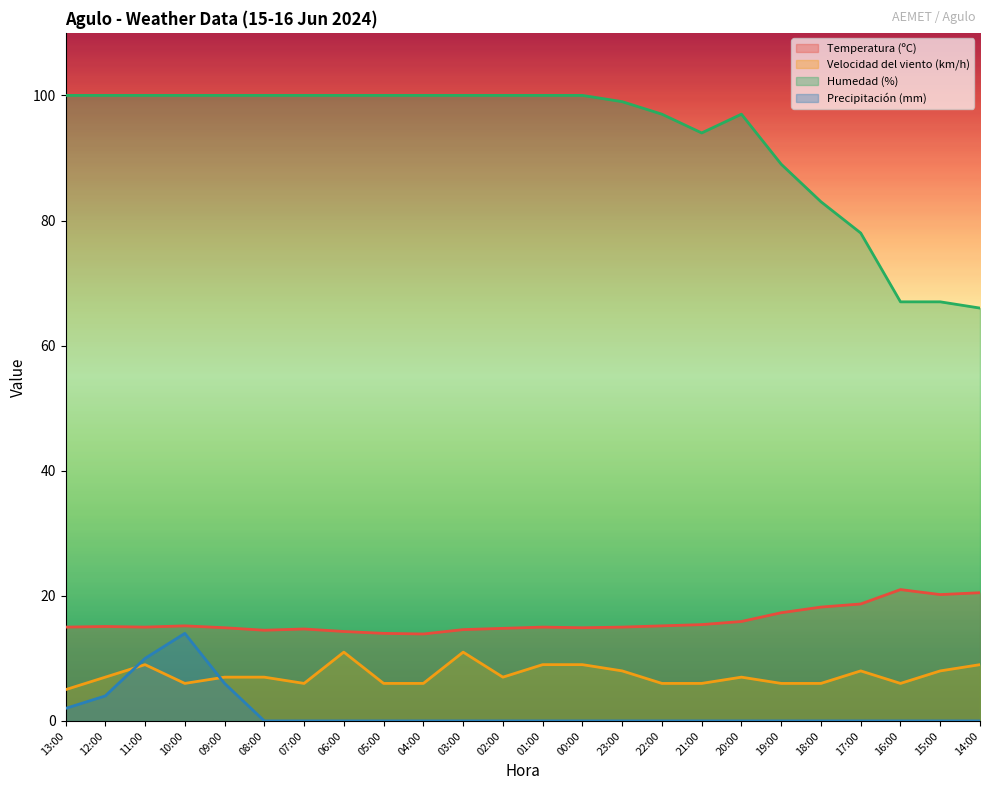

What are all the series names shown in the legend?

Temperatura (ºC), Velocidad del viento (km/h), Humedad (%), Precipitación (mm)